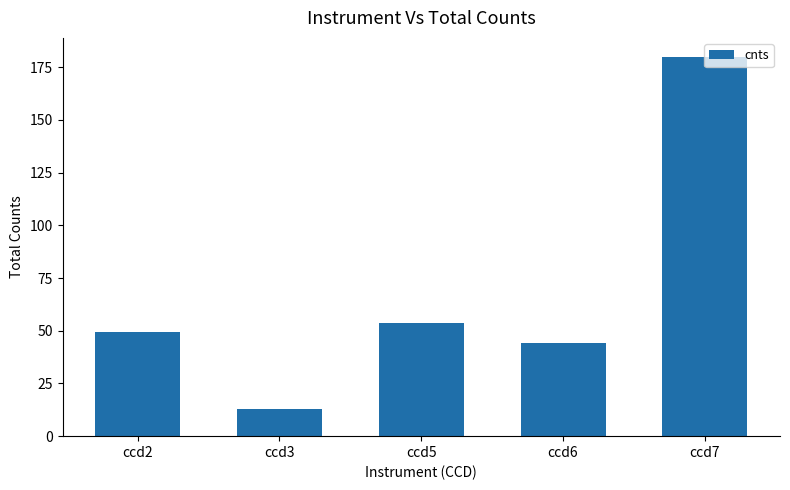

The chart shows a value of 44.2 at ccd6. True or false?

True